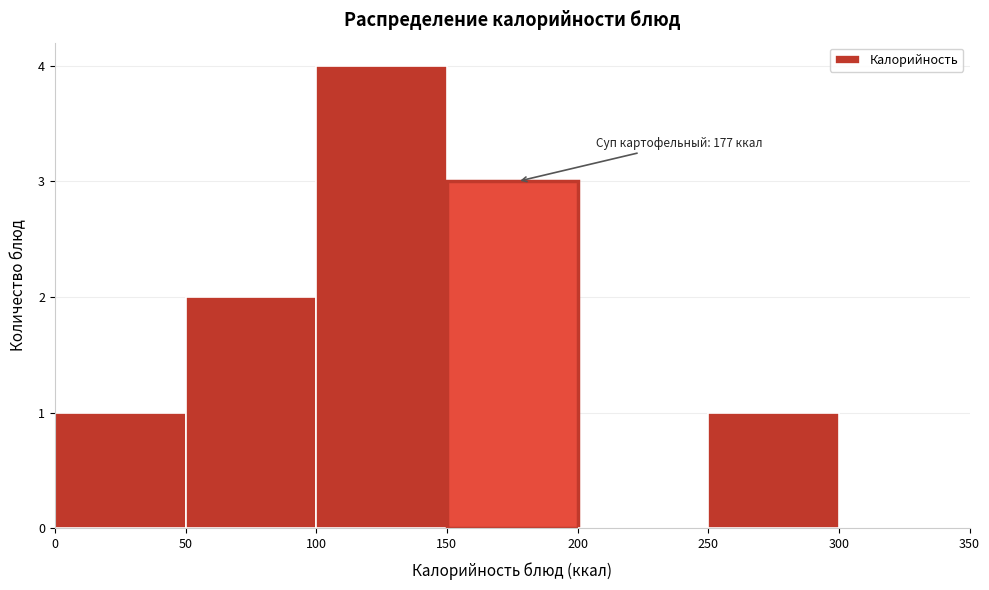

Which range on the x-axis has the tallest bar?

100 to 150